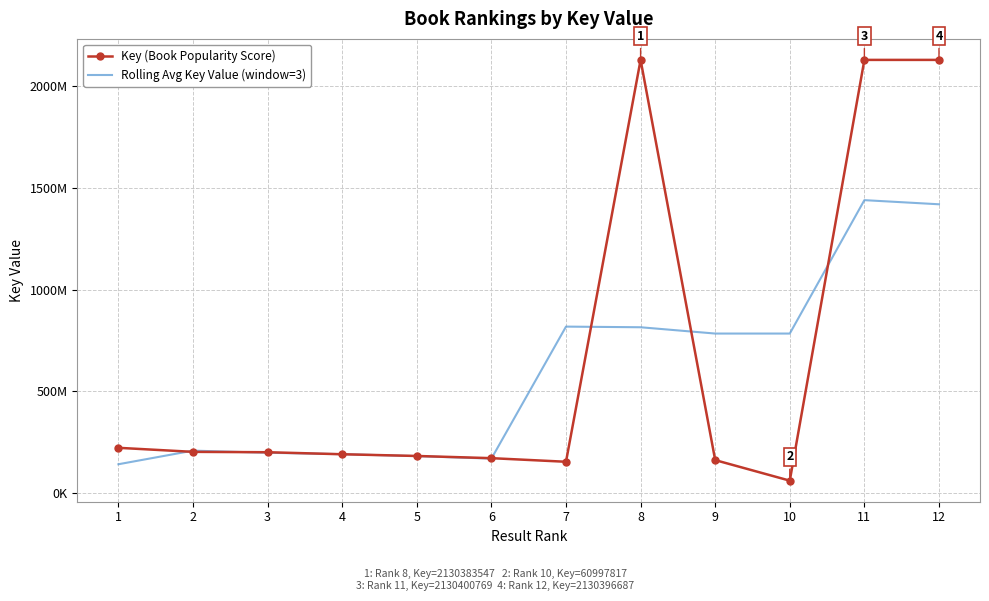

After their last crossing, which series has the higher values: Rolling Avg Key Value (window=3) or Key (Book Popularity Score)?

Key (Book Popularity Score)